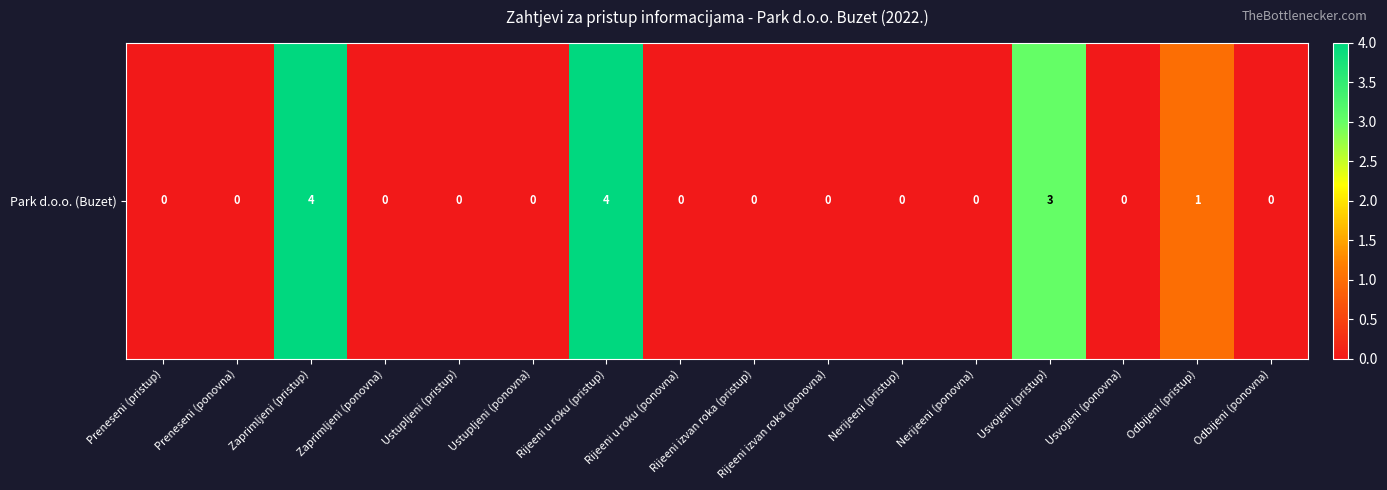

Reading left to right, transcribe all the data shown in this chart.

0	0	4	0	0	0	4	0	0	0	0	0	3	0	1	0